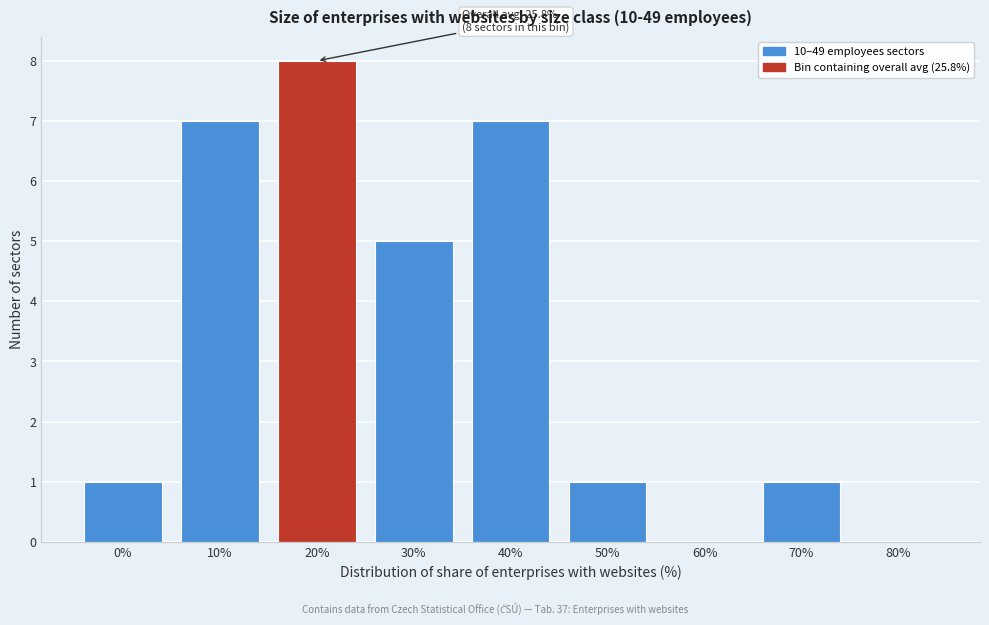

Reading left to right, transcribe all the data shown in this chart.

0%=1	10%=7	20%=8	30%=5	40%=7	50%=1	60%=0	70%=1	80%=0